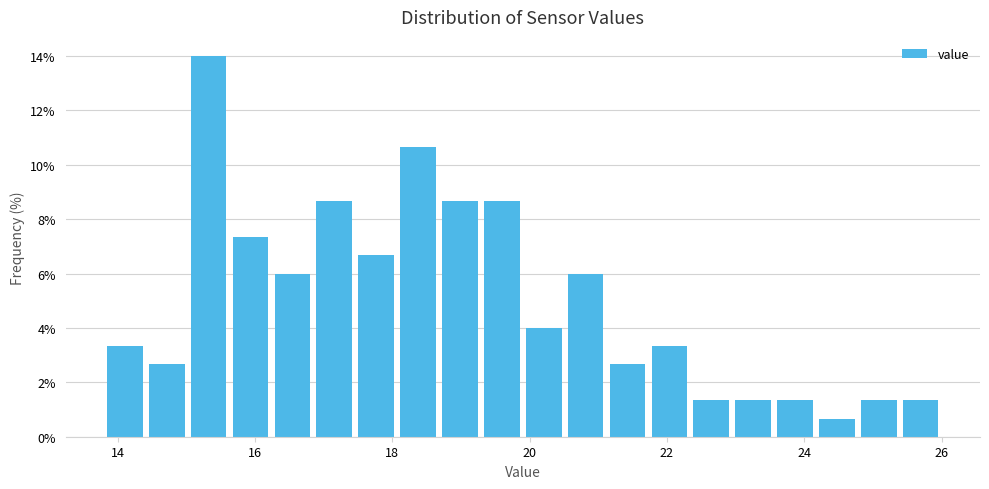

Around what value on the x-axis is the tallest bar? Give the approximate position of its centre, as read against the axis.

15.4